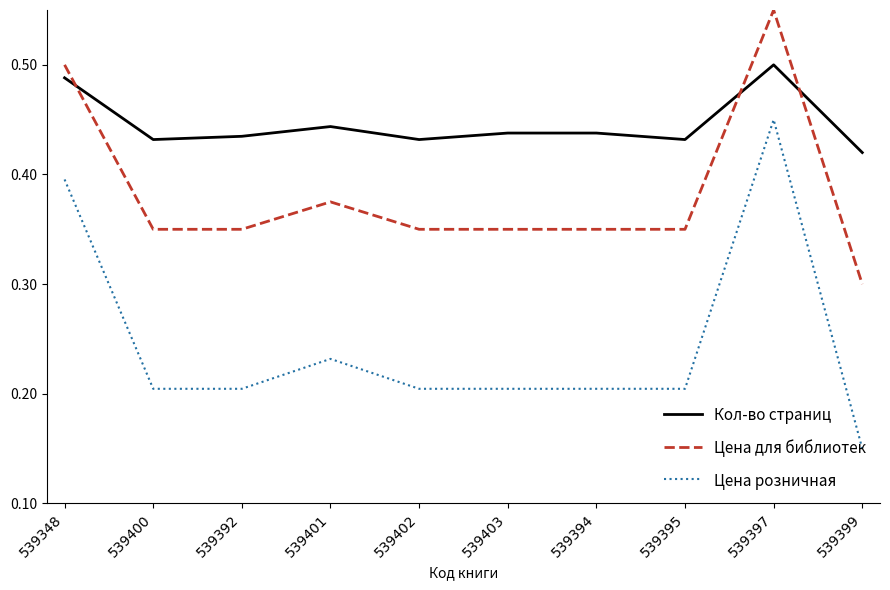

How many series are shown in this chart?

3